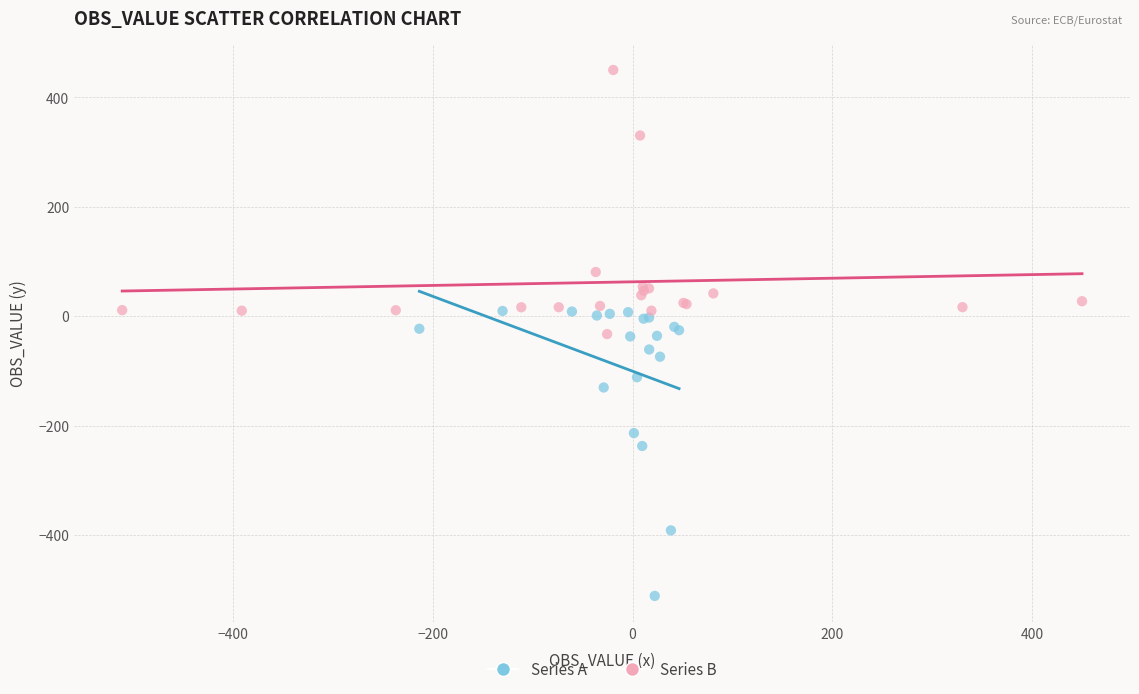

Which series contains the lowest Y value?

Series A